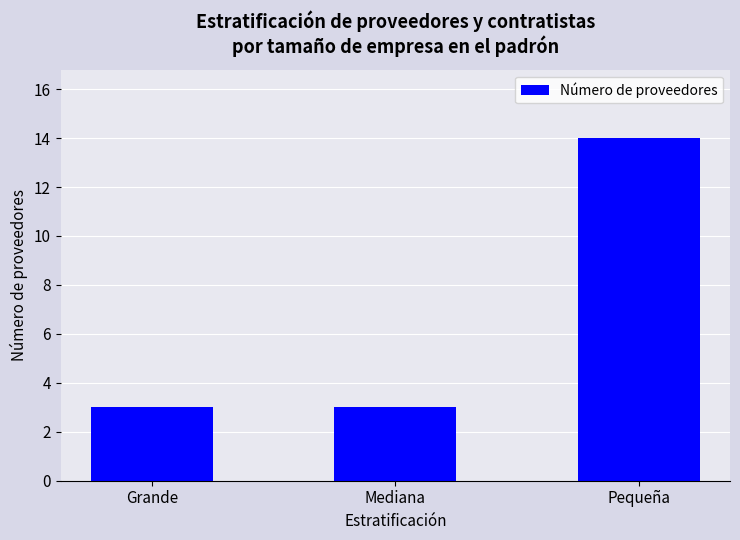

What value does the data have at Grande?

3